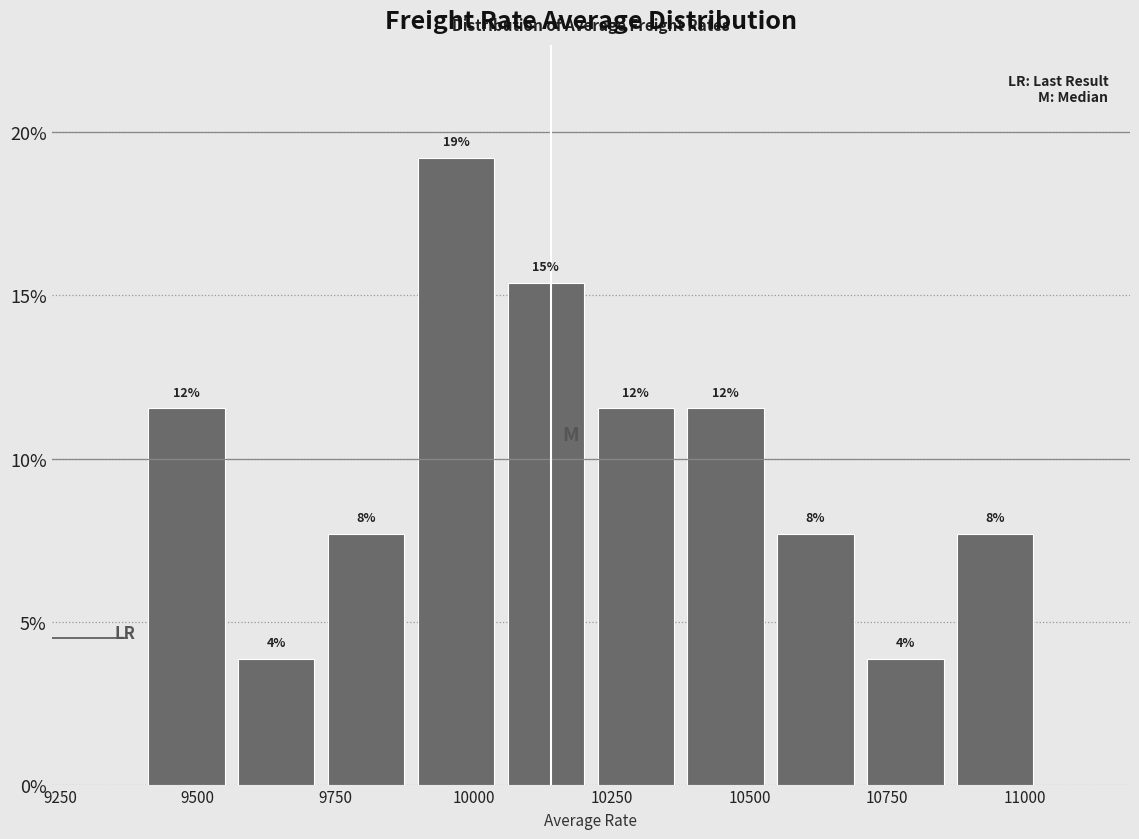

Read against the x-axis, roughly where is the centre of the tallest bar?

9950